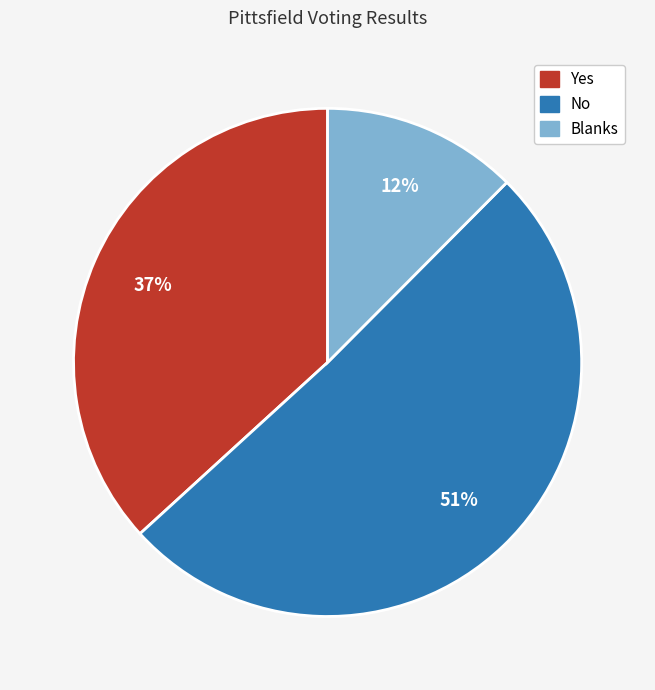

Does Yes represent more than half of the total?

No